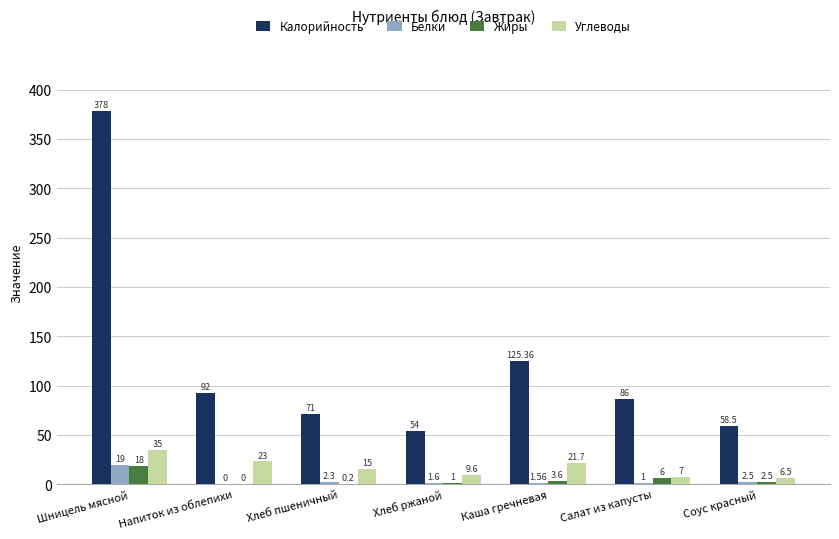

Reading left to right, what are all the values shown in this chart?

Калорийность: 378.0	92.0	71.0	54.0	125.4	86.0	58.5
Белки: 19.0	0.0	2.3	1.6	1.6	1.0	2.5
Жиры: 18.0	0.0	0.2	1.0	3.6	6.0	2.5
Углеводы: 35.0	23.0	15.0	9.6	21.7	7.0	6.5